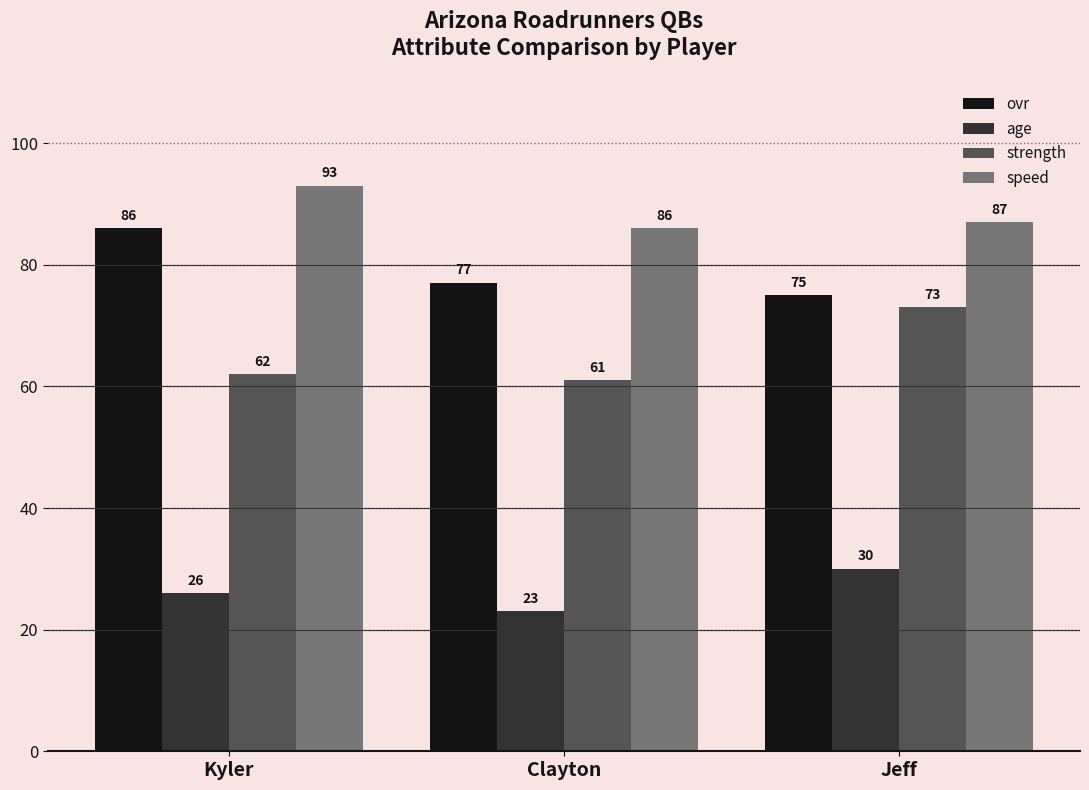

Reading right to left, what are all the values shown in this chart?

ovr: 75	77	86
age: 30	23	26
strength: 73	61	62
speed: 87	86	93